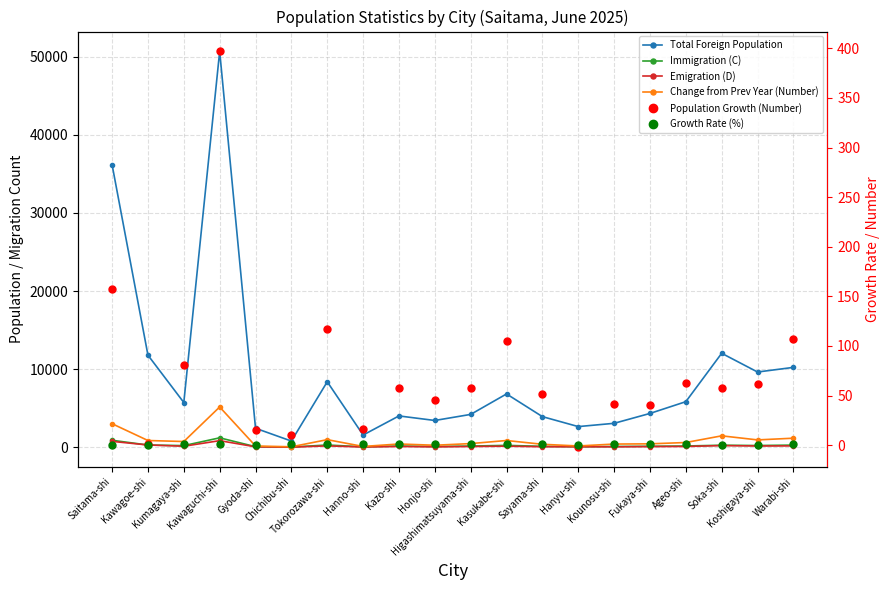

At which label is Immigration (C) closest to 615?

Saitama-shi